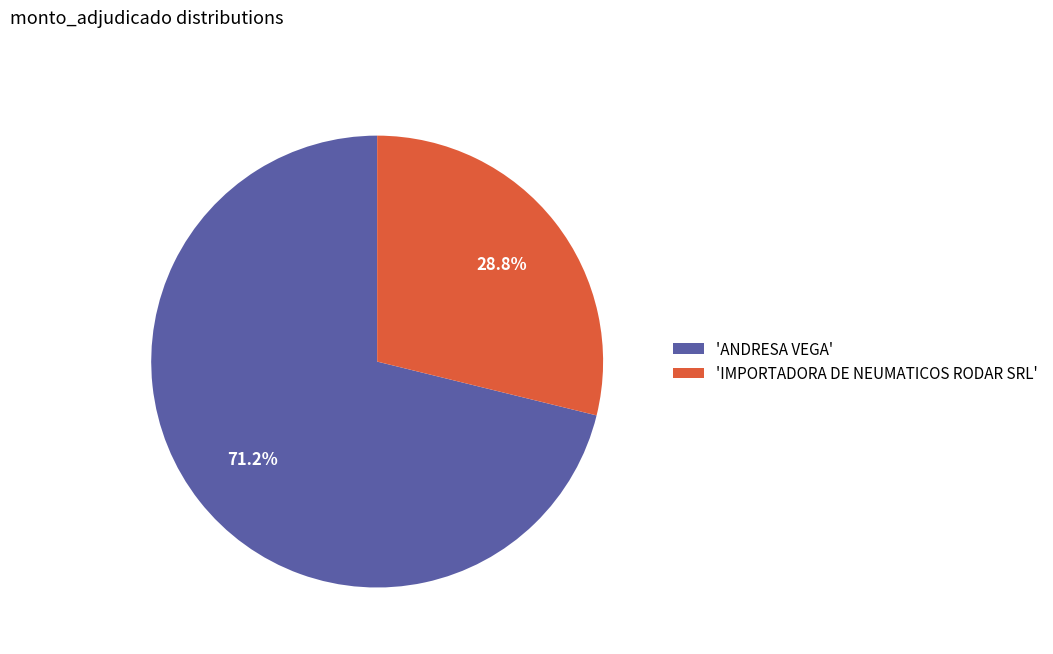

What is the smallest slice in the pie chart?

'IMPORTADORA DE NEUMATICOS RODAR SRL'